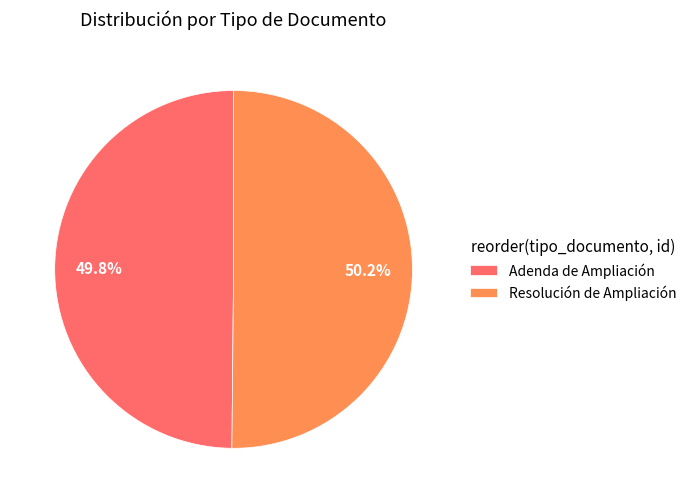

Count the number of slices in the pie.

2